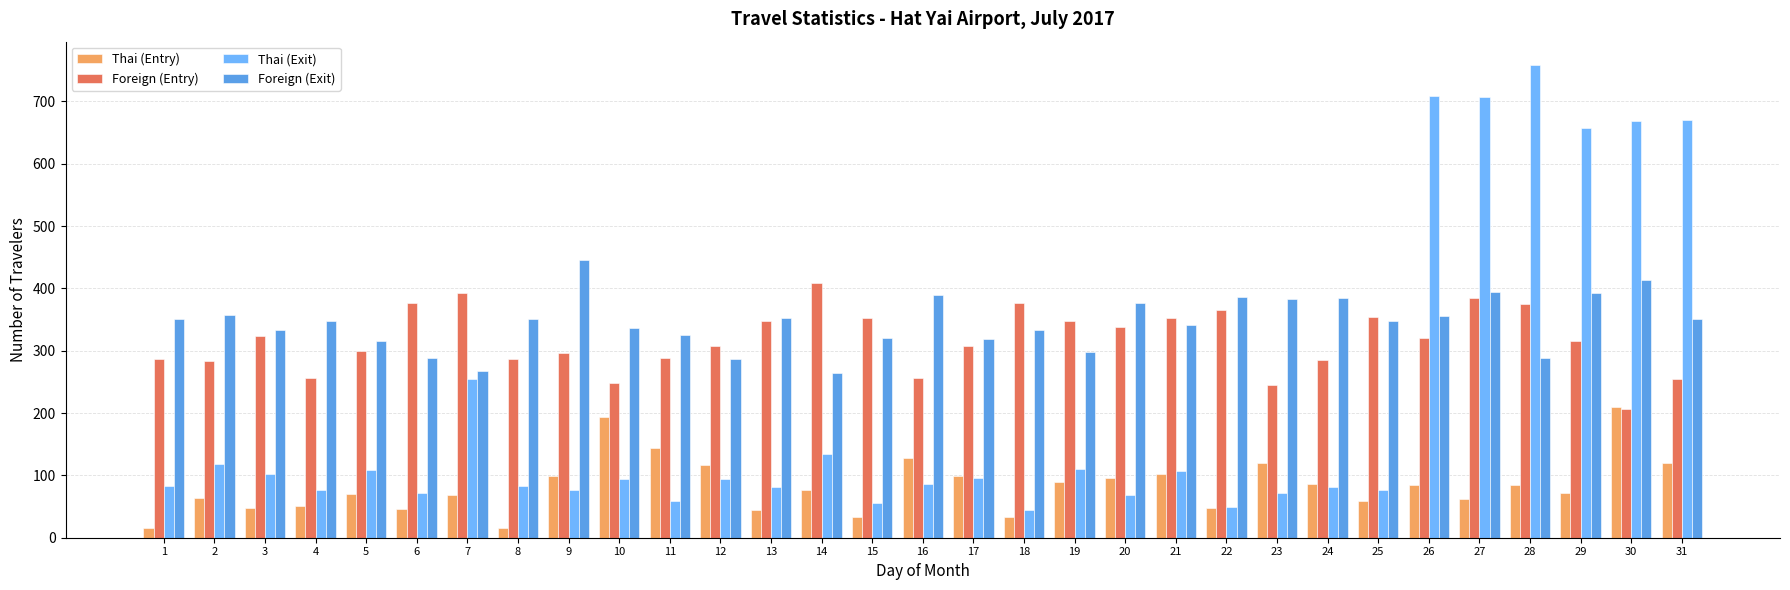

Reading left to right, extract all data points from this chart.

Thai (Entry): 1=16	2=64	3=48	4=51	5=70	6=46	7=69	8=16	9=99	10=193	11=144	12=117	13=45	14=76	15=34	16=128	17=99	18=33	19=89	20=96	21=102	22=47	23=120	24=86	25=59	26=84	27=62	28=85	29=72	30=209	31=120
Foreign (Entry): 1=287	2=283	3=323	4=257	5=300	6=376	7=392	8=287	9=297	10=249	11=288	12=307	13=348	14=408	15=353	16=257	17=307	18=376	19=347	20=338	21=352	22=366	23=245	24=285	25=354	26=321	27=385	28=375	29=316	30=206	31=254
Thai (Exit): 1=83	2=119	3=103	4=77	5=108	6=71	7=254	8=83	9=77	10=95	11=59	12=94	13=82	14=134	15=55	16=86	17=96	18=45	19=111	20=68	21=107	22=50	23=71	24=81	25=76	26=708	27=707	28=758	29=657	30=668	31=670
Foreign (Exit): 1=351	2=358	3=333	4=347	5=315	6=288	7=268	8=351	9=445	10=337	11=325	12=286	13=353	14=264	15=321	16=389	17=319	18=334	19=298	20=377	21=341	22=386	23=383	24=385	25=347	26=355	27=395	28=288	29=392	30=414	31=351